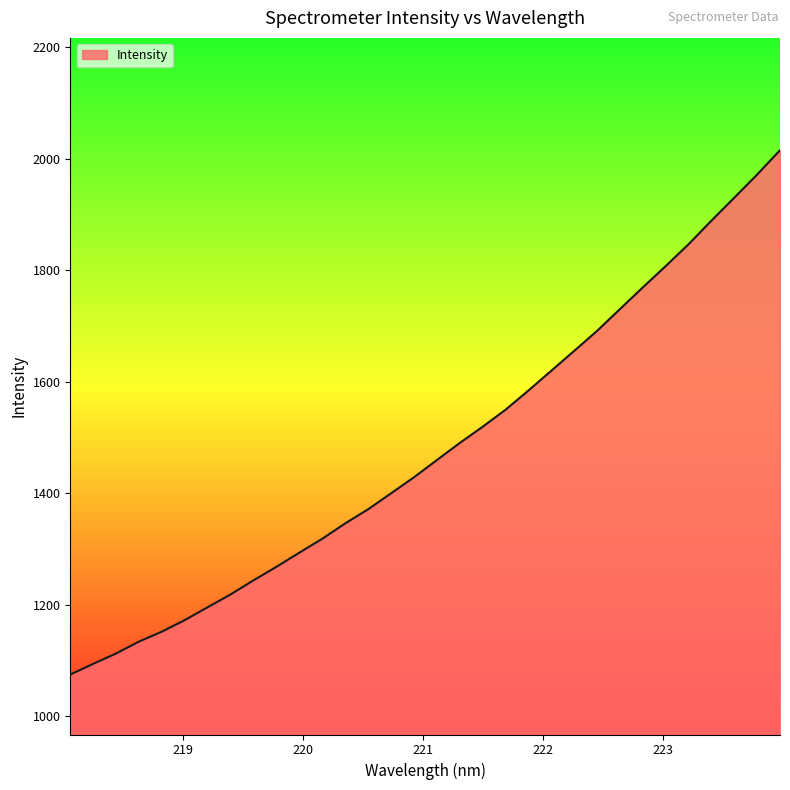

What is the minimum value shown in the chart?

1074.7